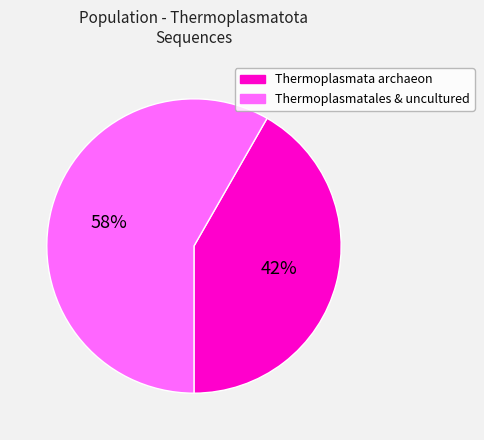

Does any single category account for the majority?

Yes